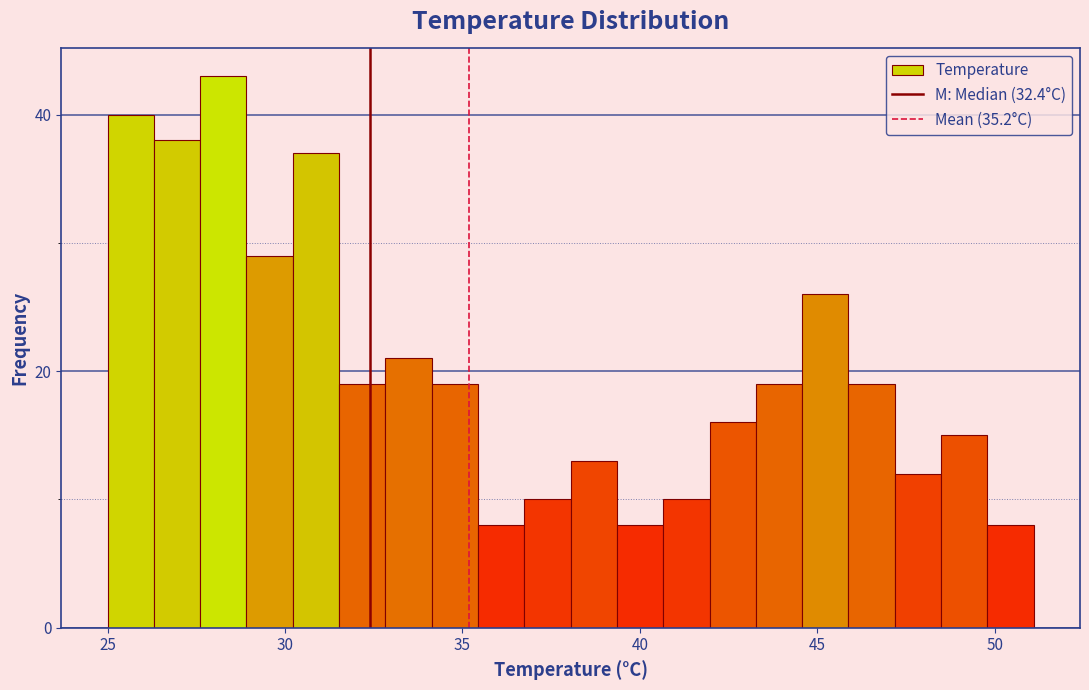

Around what value on the x-axis is the tallest bar? Give the approximate position of its centre, as read against the axis.

28.5